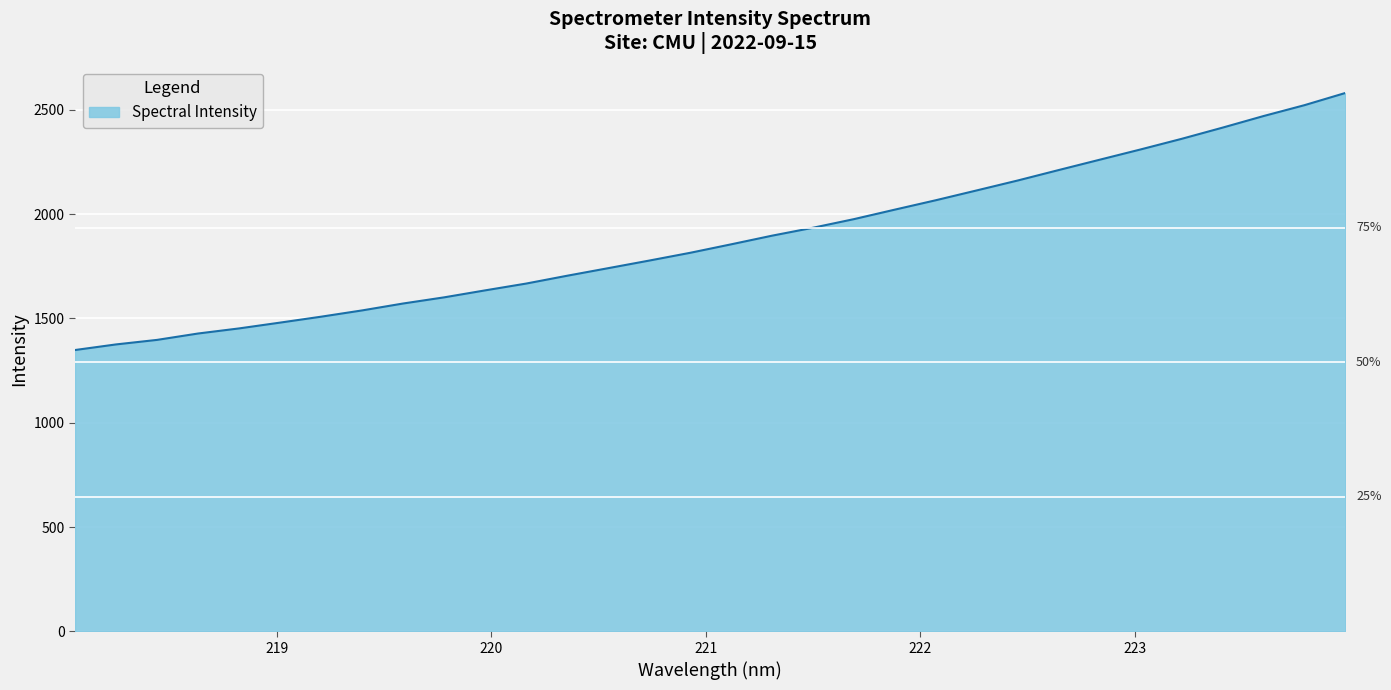

What is the minimum value shown in the chart?

1348.6